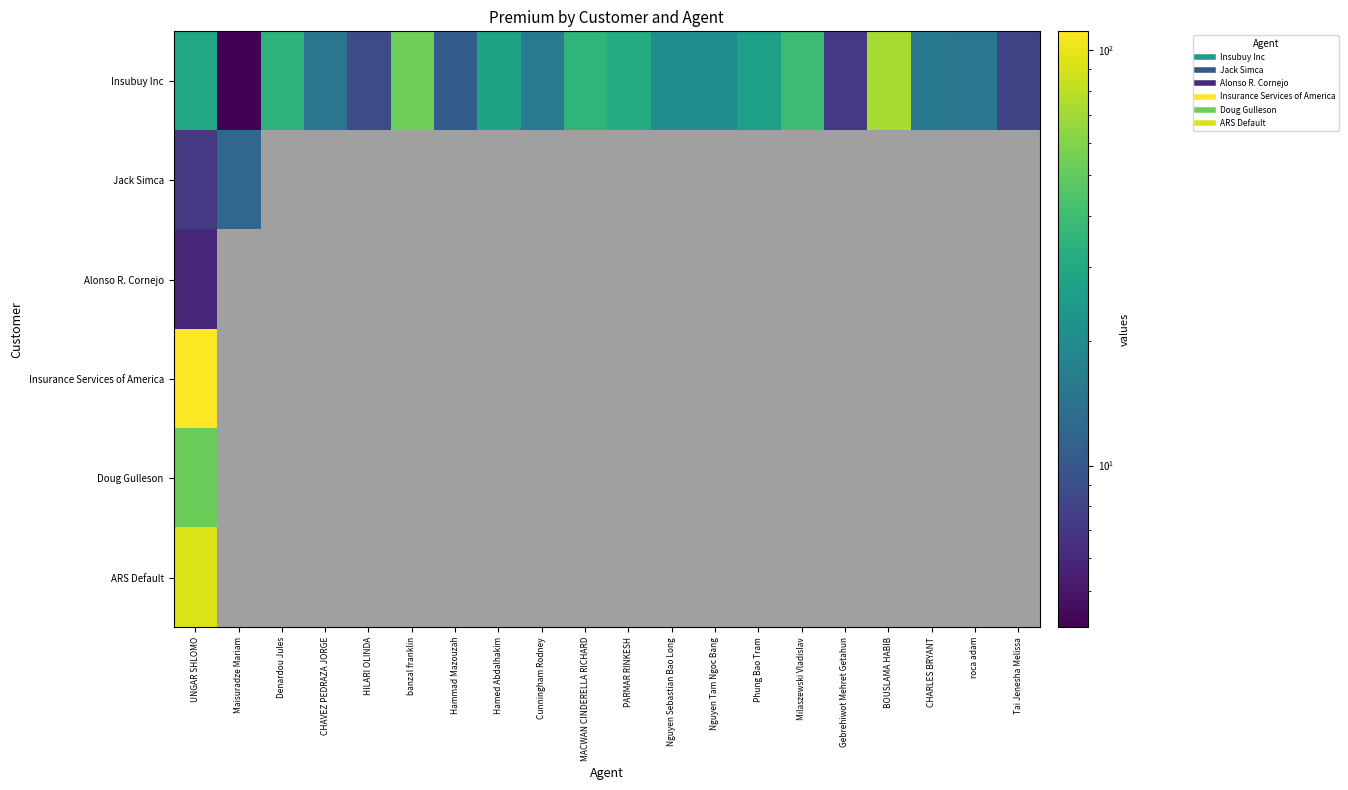

How many data points in Insubuy Inc are less than 20?

9